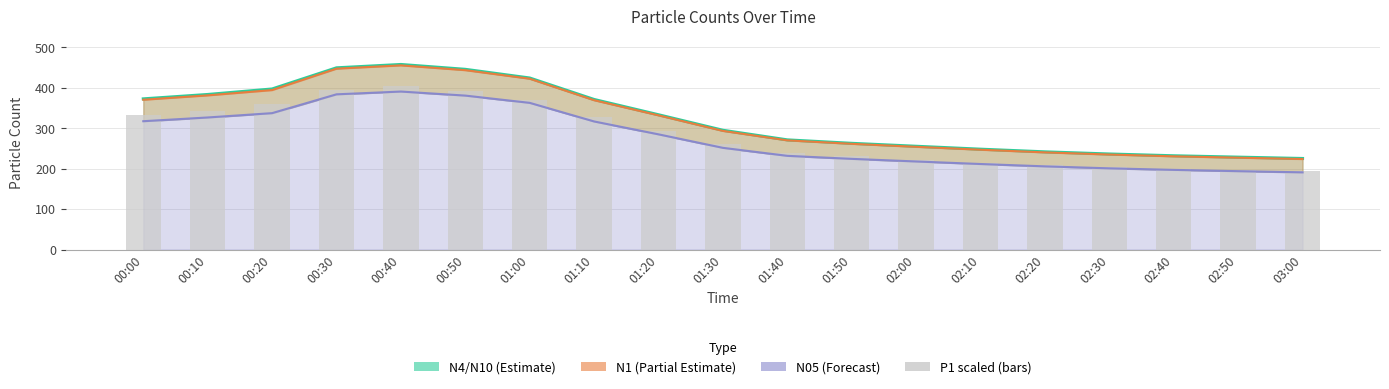

What is the label of the 19th bar from the right?

00:00